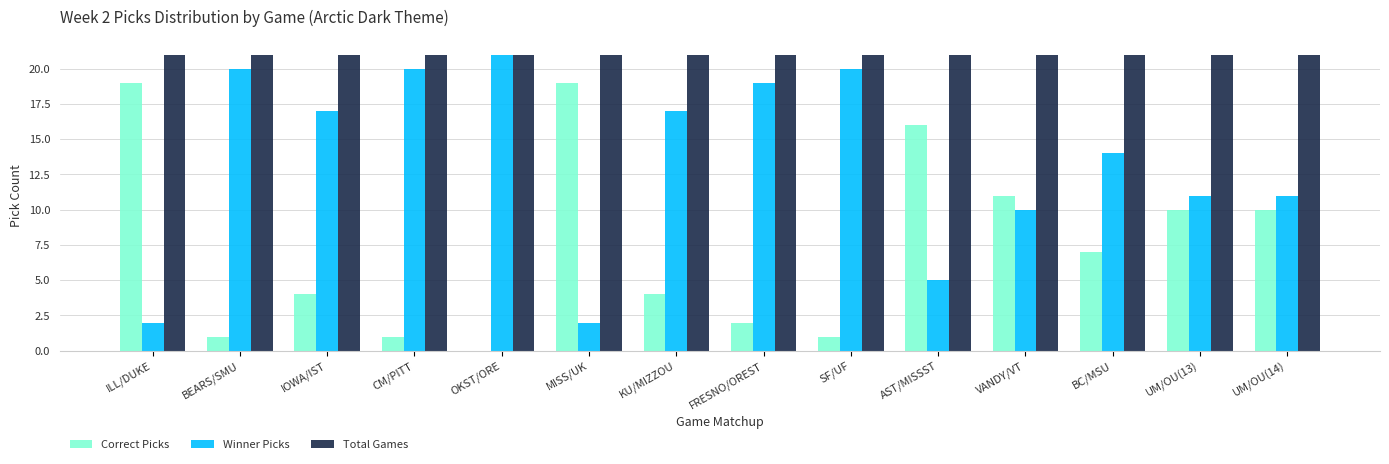

Reading left to right, extract all data points from this chart.

Correct Picks: 19	1	4	1	0	19	4	2	1	16	11	7	10	10
Winner Picks: 2	20	17	20	21	2	17	19	20	5	10	14	11	11
Total Games: 21	21	21	21	21	21	21	21	21	21	21	21	21	21